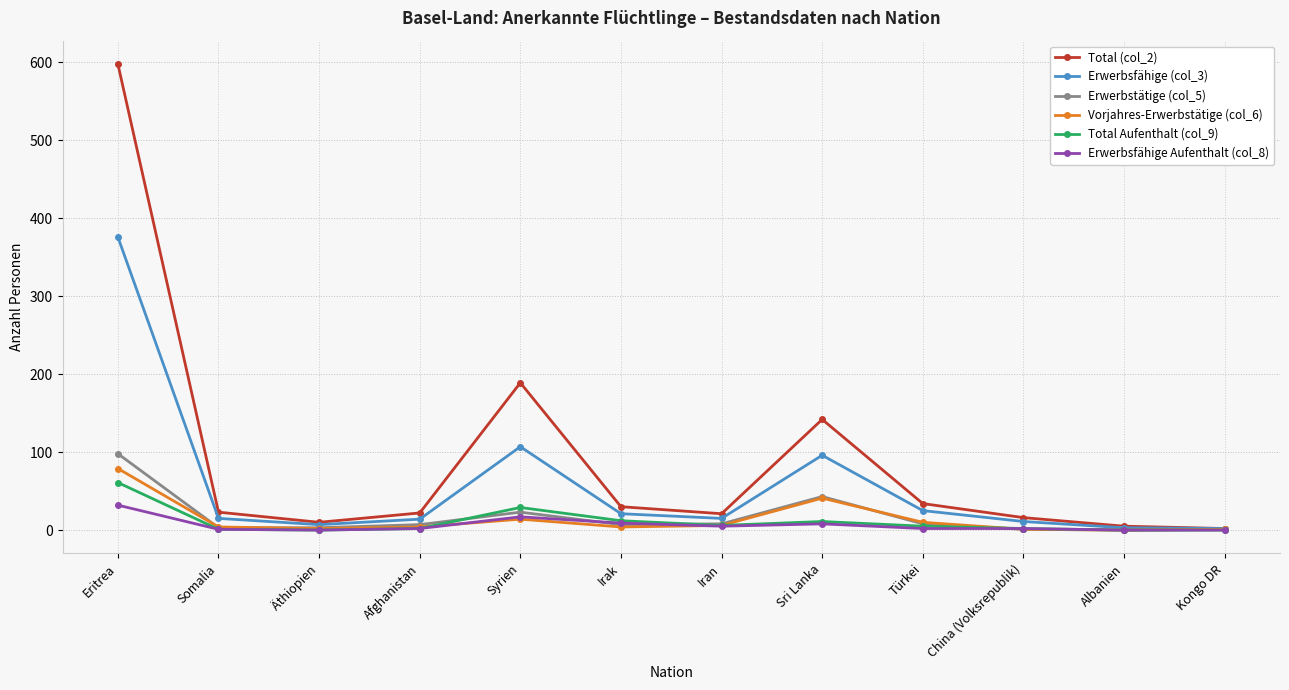

Which category has the highest value in the Vorjahres-Erwerbstätige (col_6) series?

Eritrea